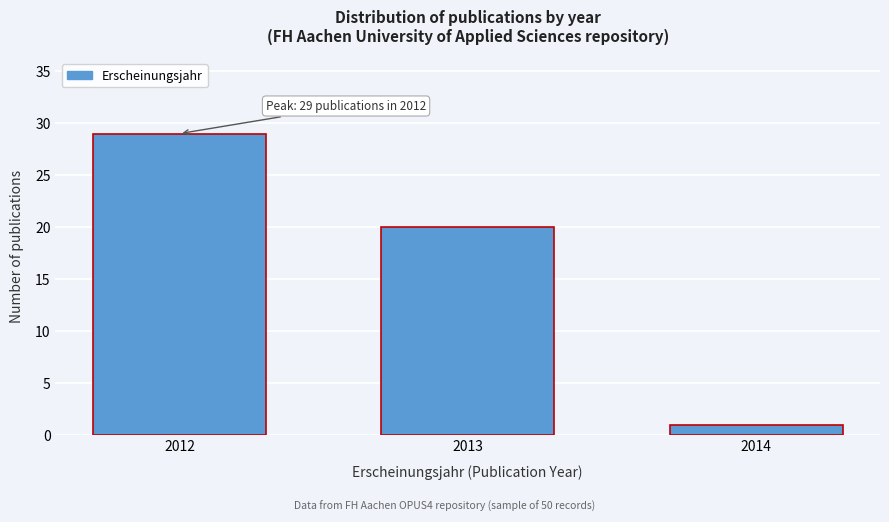

Reading right to left, extract all data points from this chart.

1	20	29